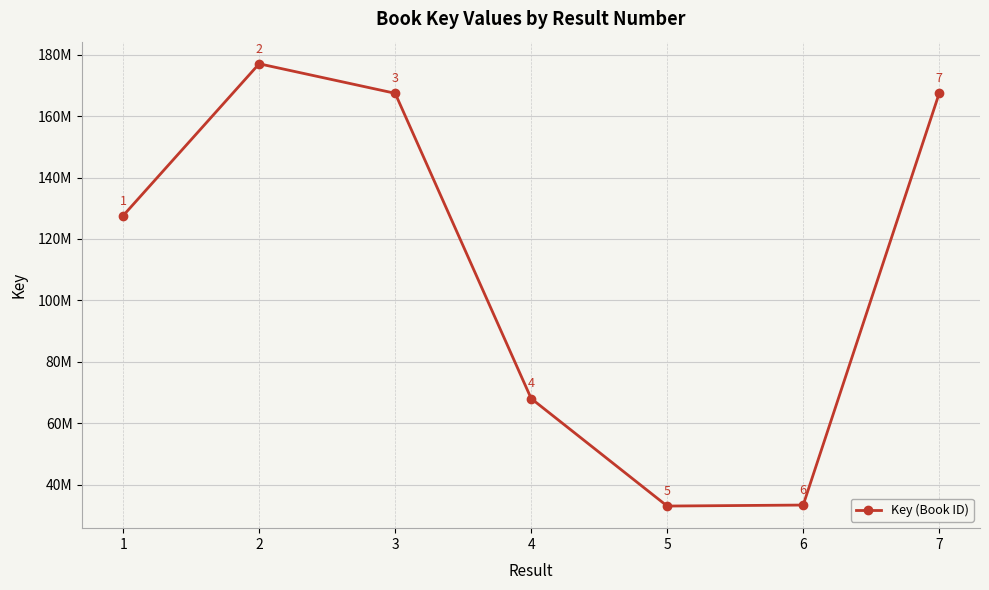

What is the difference between the maximum and minimum values?

144023423